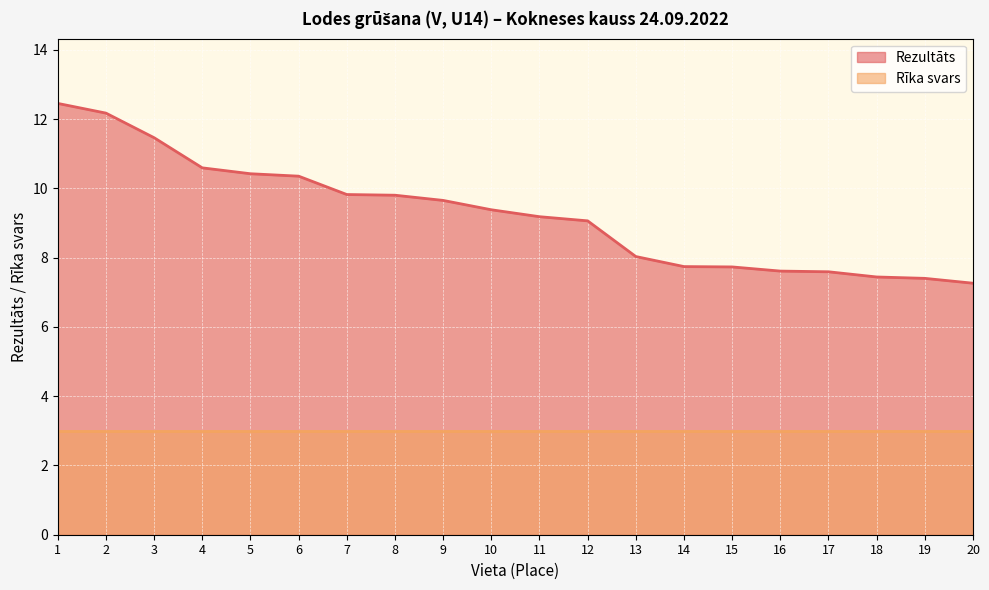

What is the greatest value displayed?

12.4